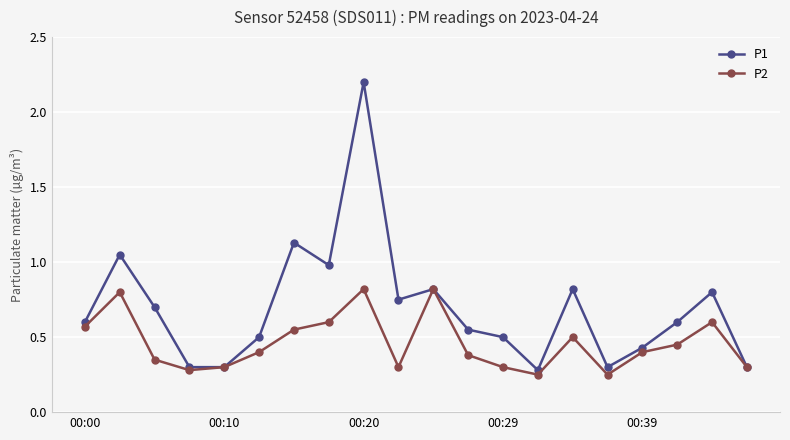

What is the greatest value displayed?

2.2